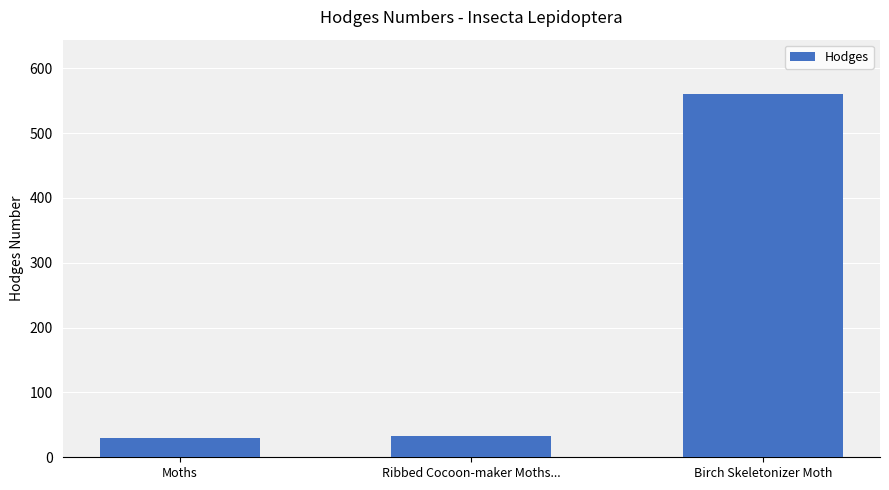

What is the difference between the values at Ribbed Cocoon-maker Moths... and Moths?

4.1